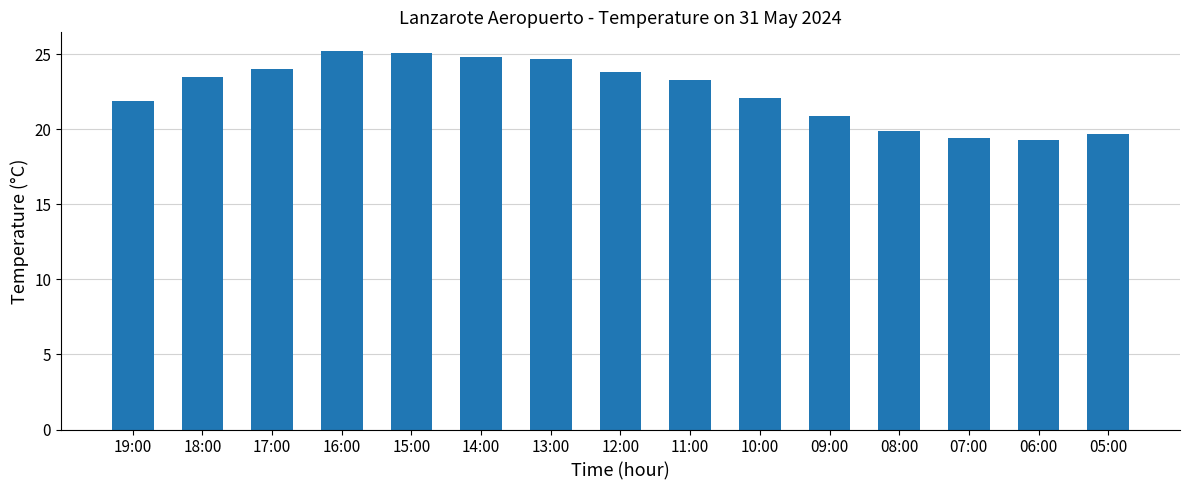

What is the average value?

22.5